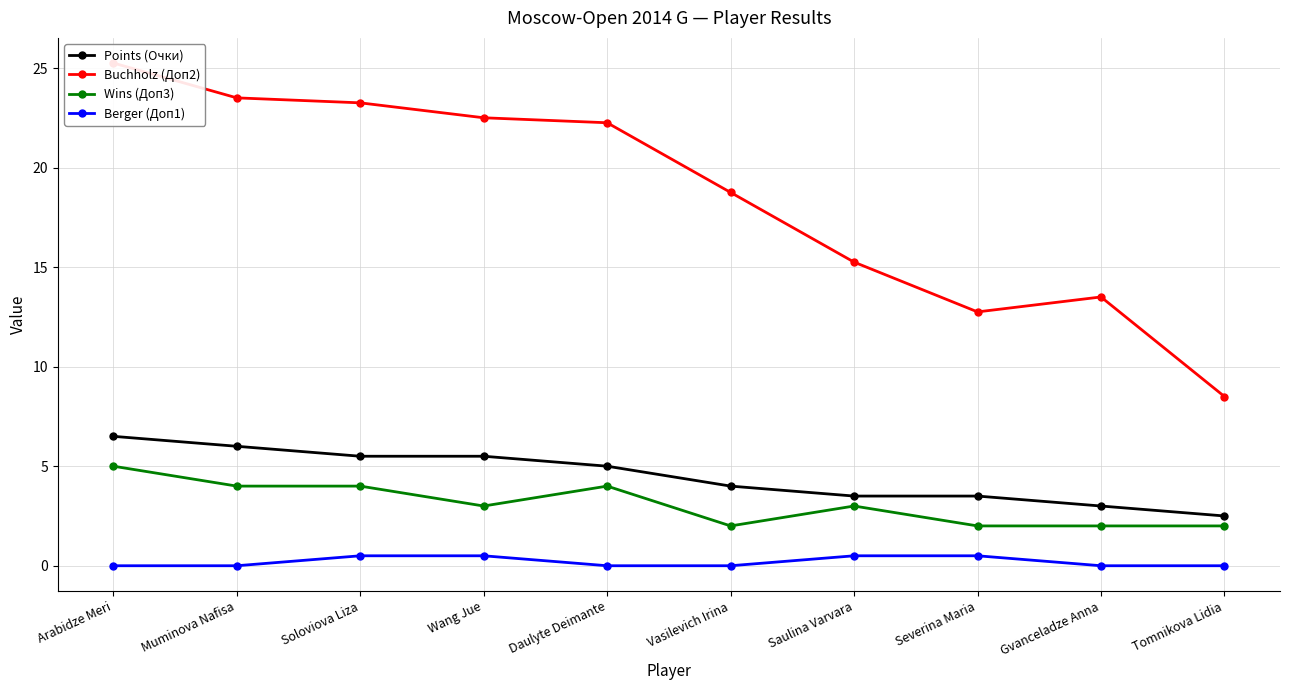

What is the label of the 9th point from the left?

Gvanceladze Anna